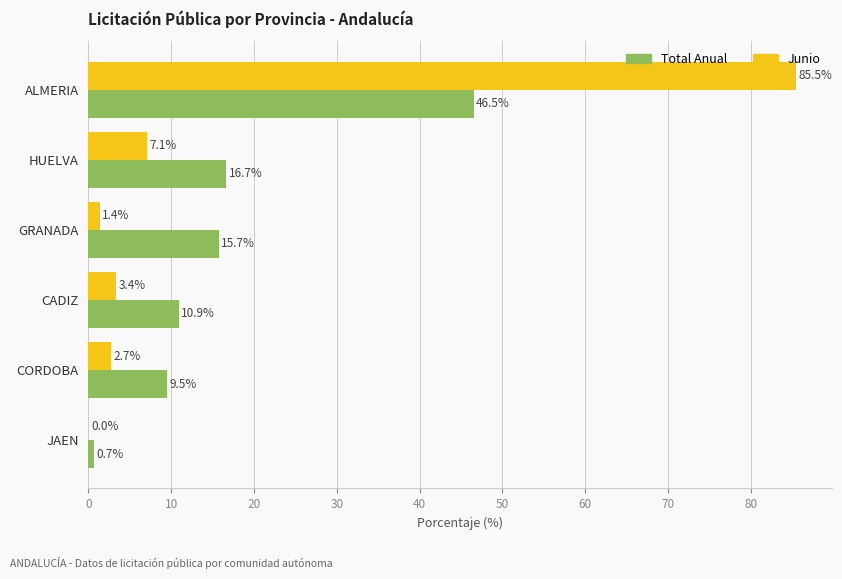

Which series has the widest spread of values?

Junio